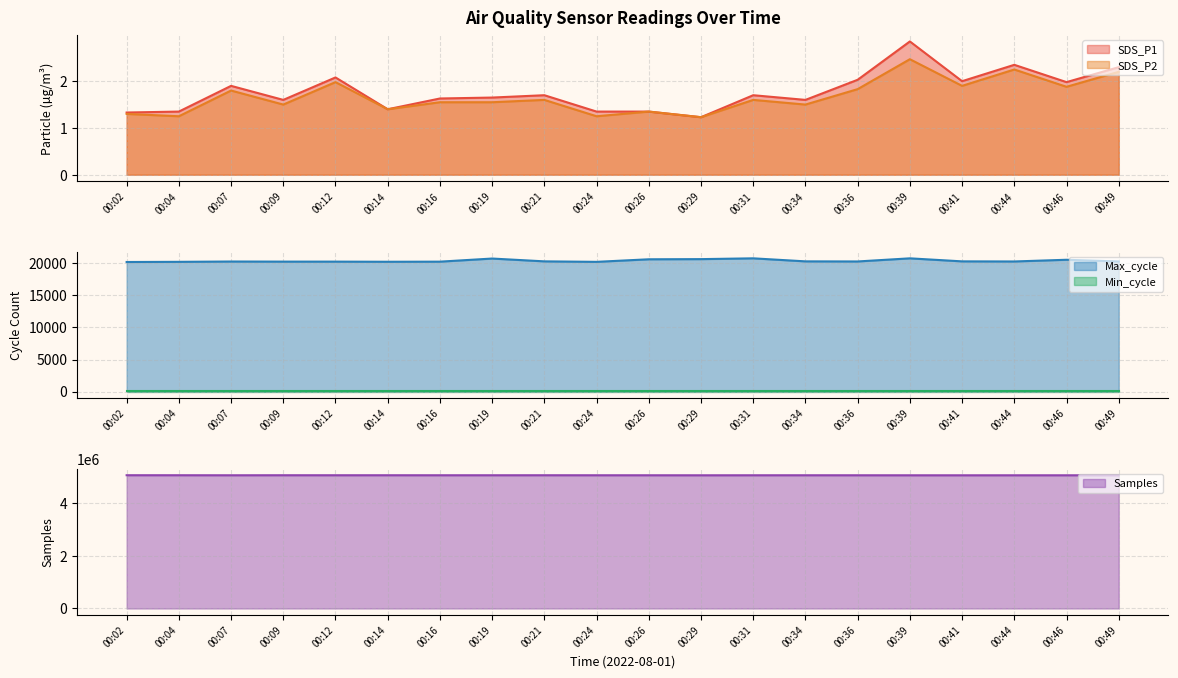

The value of SDS_P2 at 00:34 is 0.3. True or false?

False